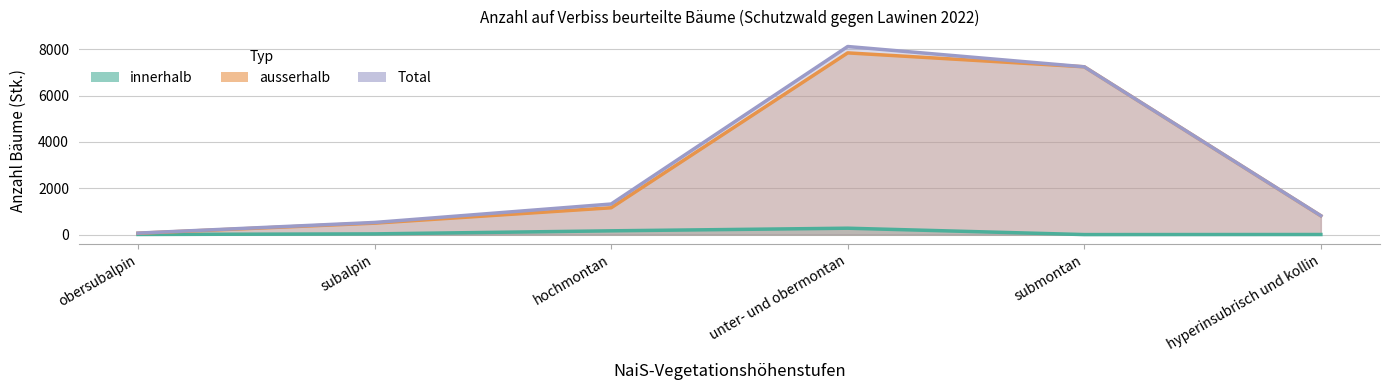

Where is ausserhalb (Stk.) nearest to the value 3951?

hochmontan